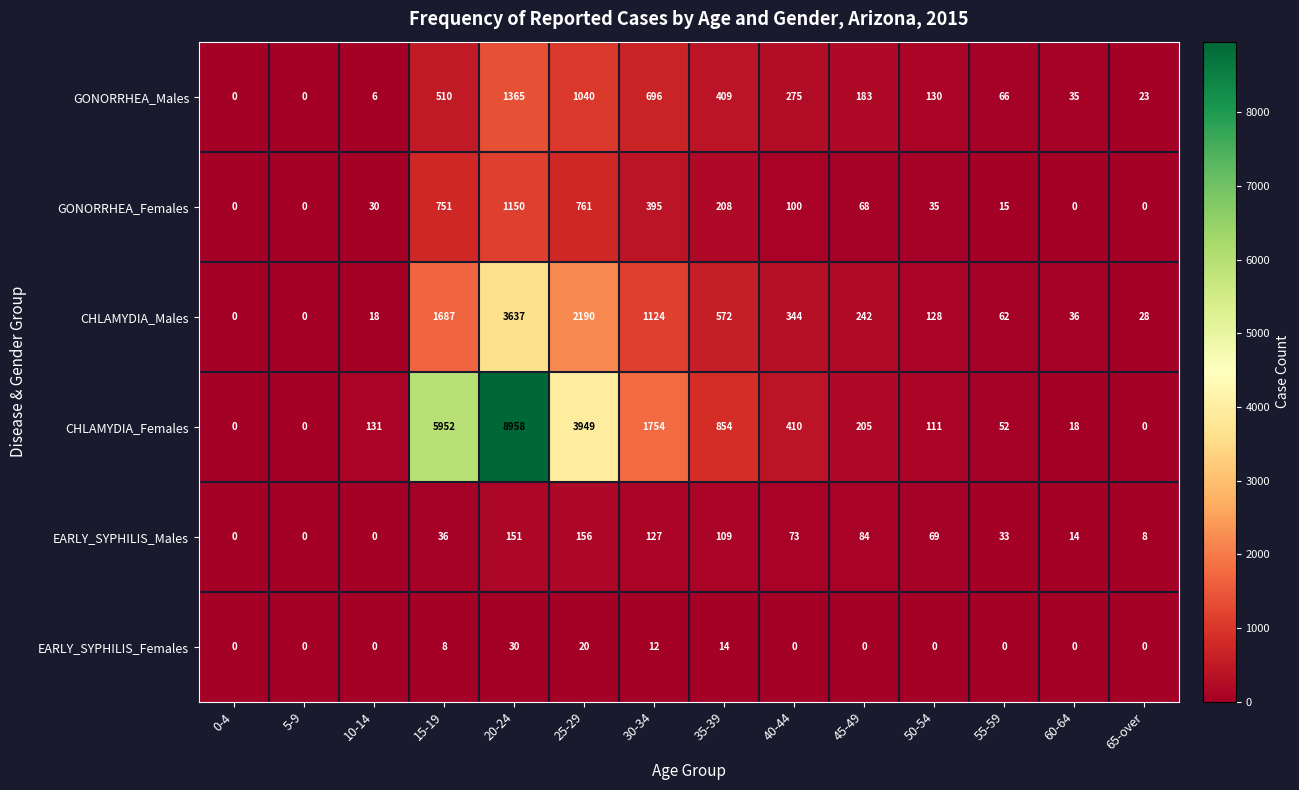

Which series has the largest total across all categories?

CHLAMYDIA_Females